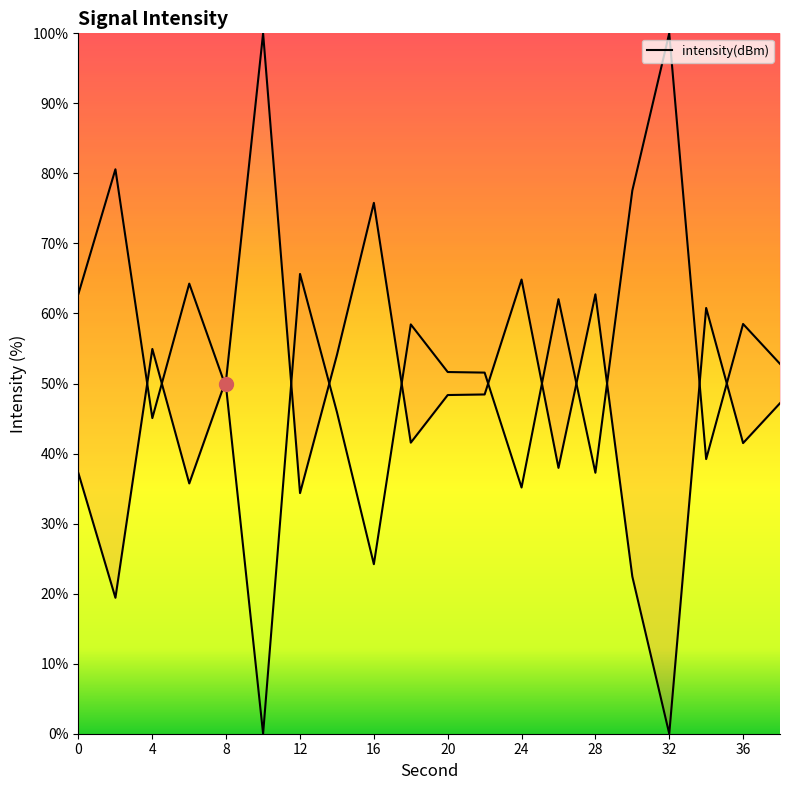

Where is the data nearest to the value 50?

8